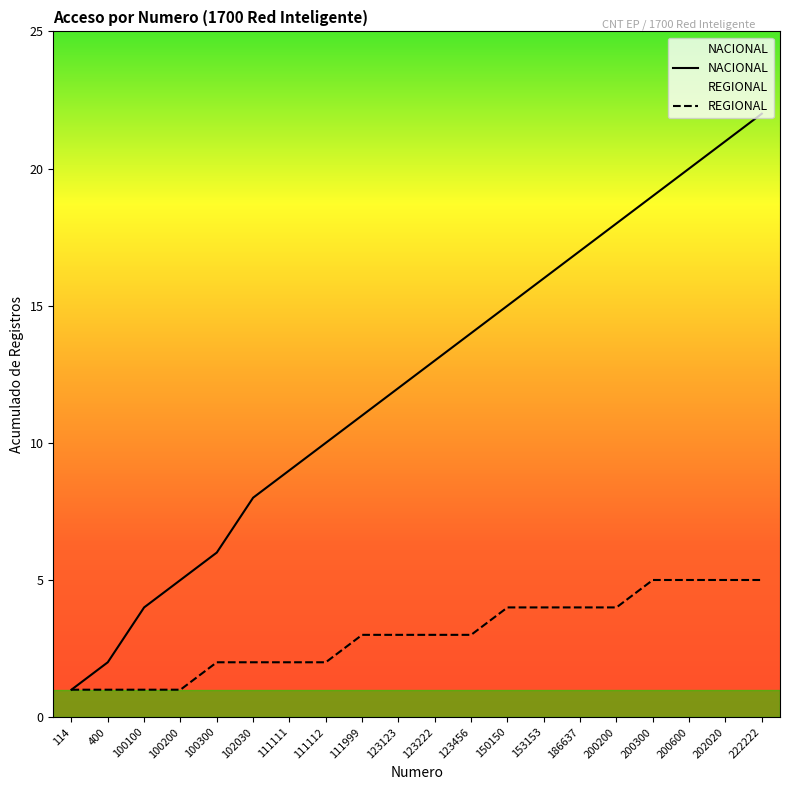

True or false: REGIONAL and NACIONAL intersect in this chart.

False